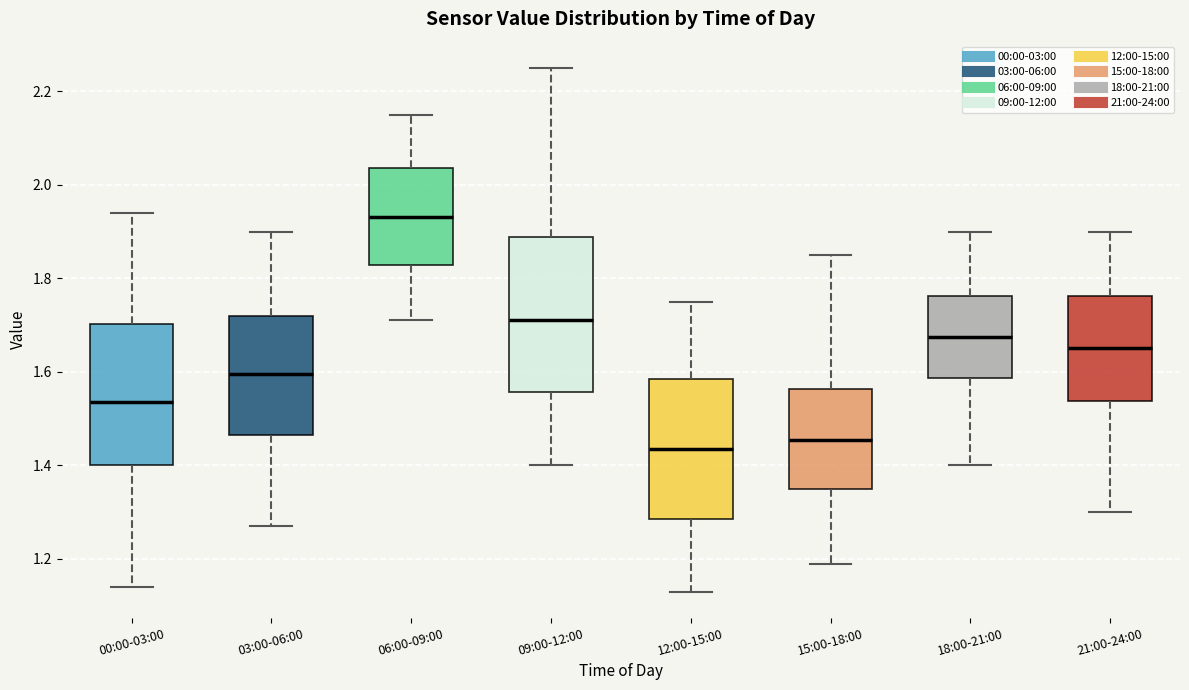

Reading left to right, read every box against the y-axis: the position of its median line, the range the box covers, and the ends of its whiskers. The values are not printed on the chart, so give them approximately, as read against the axis.

00:00-03:00: median 1.54, box 1.40 to 1.70, whiskers 1.14 to 1.94
03:00-06:00: median 1.60, box 1.46 to 1.72, whiskers 1.28 to 1.90
06:00-09:00: median 1.94, box 1.82 to 2.04, whiskers 1.72 to 2.16
09:00-12:00: median 1.72, box 1.56 to 1.88, whiskers 1.40 to 2.26
12:00-15:00: median 1.44, box 1.28 to 1.58, whiskers 1.14 to 1.76
15:00-18:00: median 1.46, box 1.36 to 1.56, whiskers 1.20 to 1.86
18:00-21:00: median 1.68, box 1.58 to 1.76, whiskers 1.40 to 1.90
21:00-24:00: median 1.66, box 1.54 to 1.76, whiskers 1.30 to 1.90